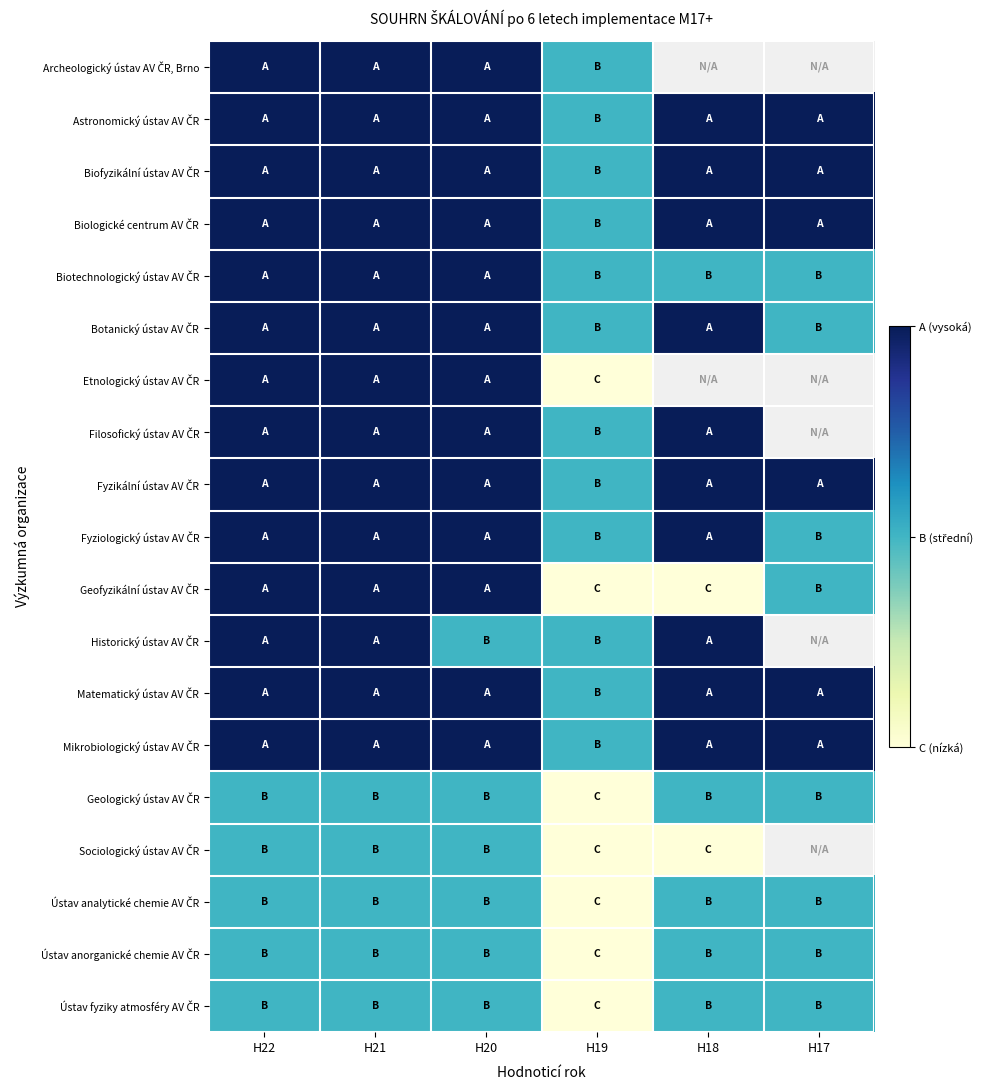

What is the minimum value shown in the chart?

1.0